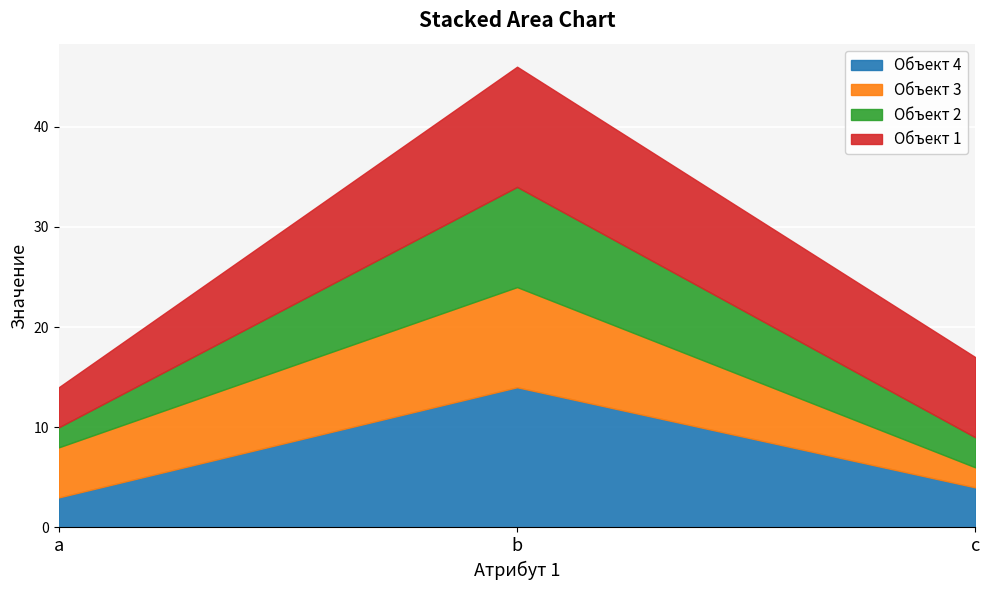

Where is Объект 3 nearest to the value 6?

a